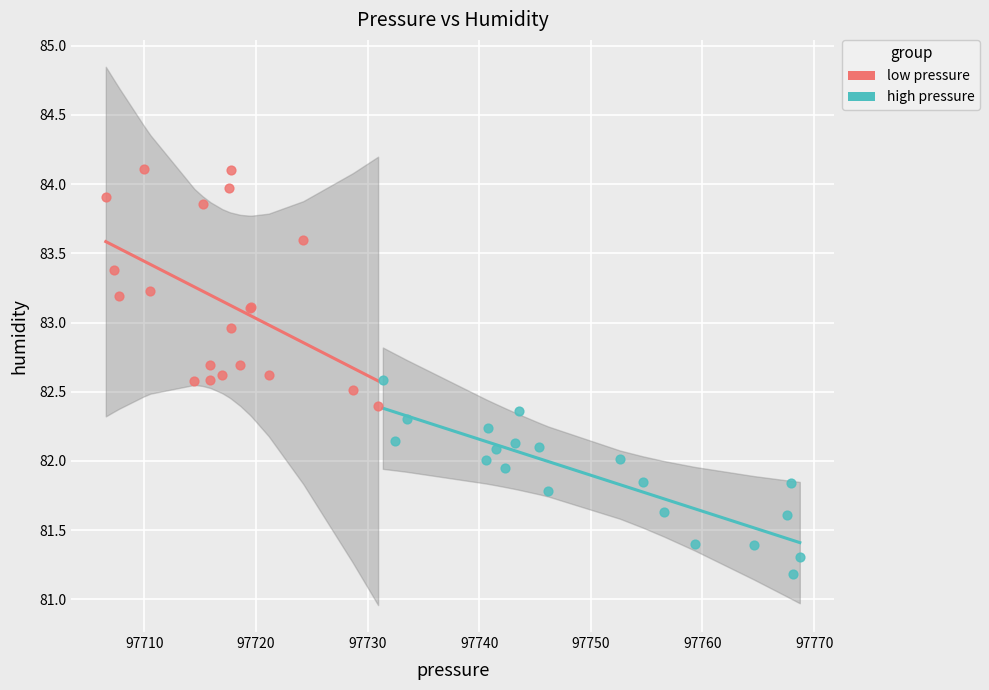

Which series has the largest Y range (max minus min)?

low pressure